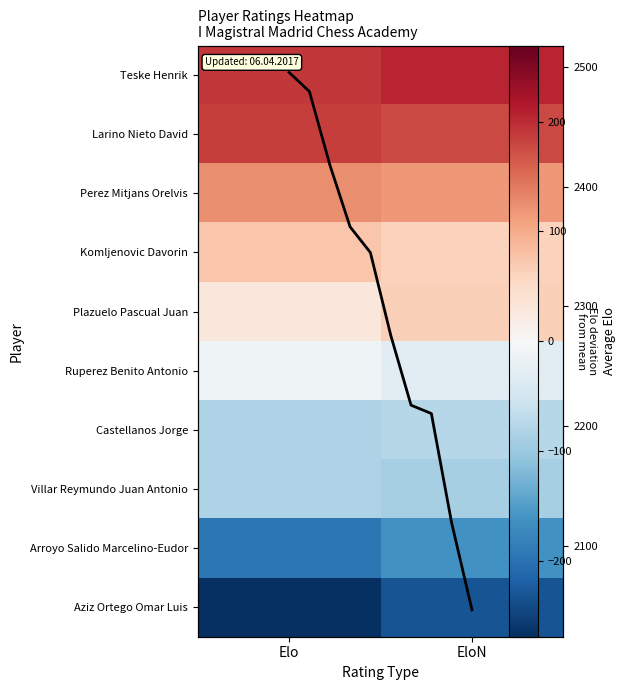

True or false: Arroyo Salido Marcelino-Eudor has a value of -194.4 at Elo.

True